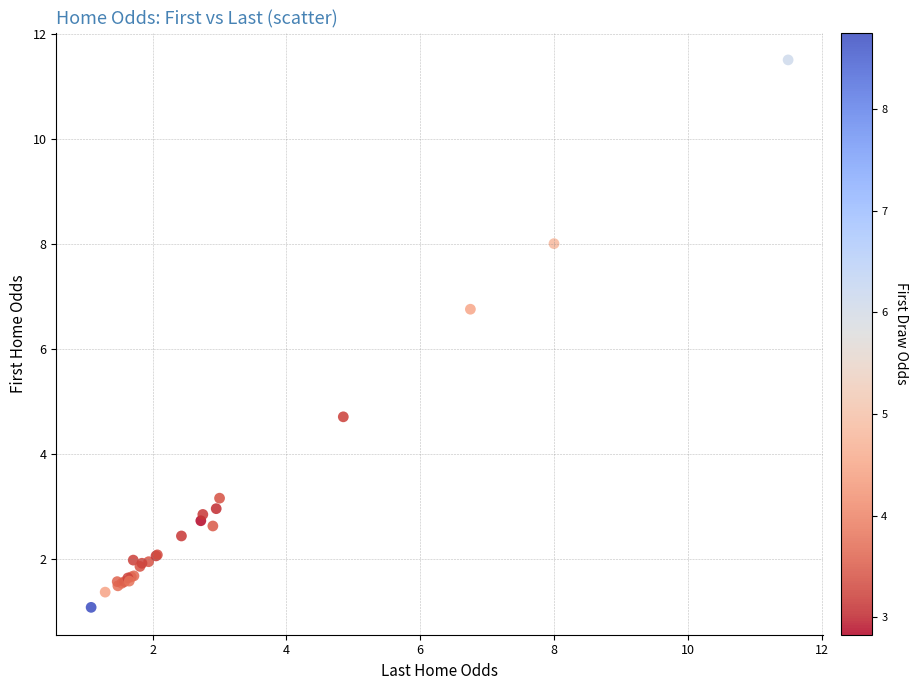

What Y value in the scatter plot is closest to 6?

6.8